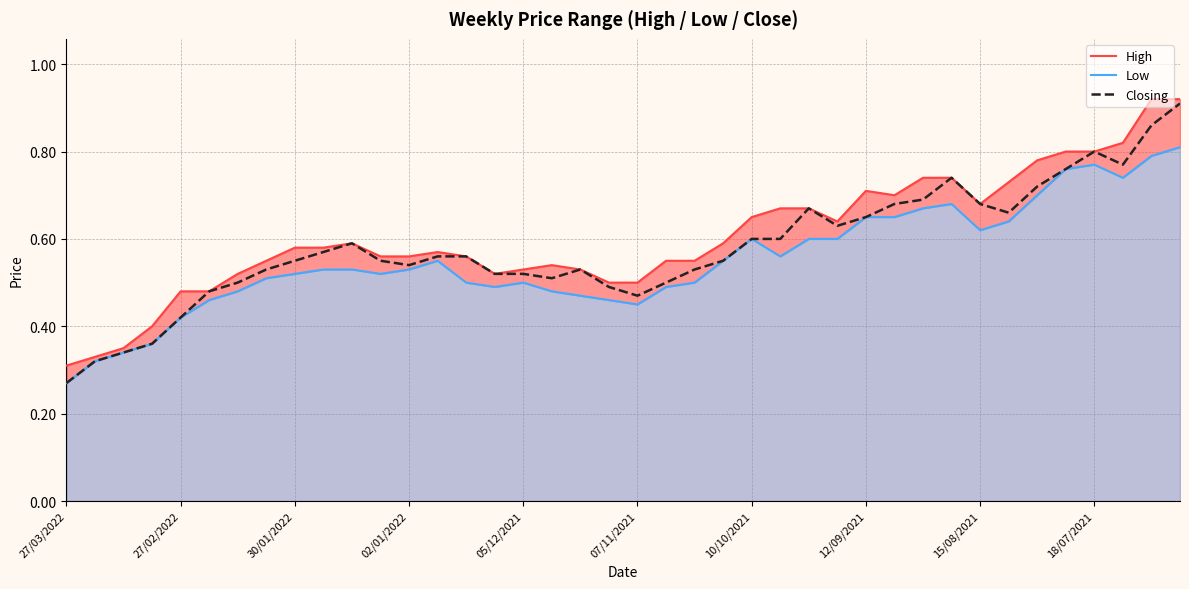

How many lines are shown in the chart?

3